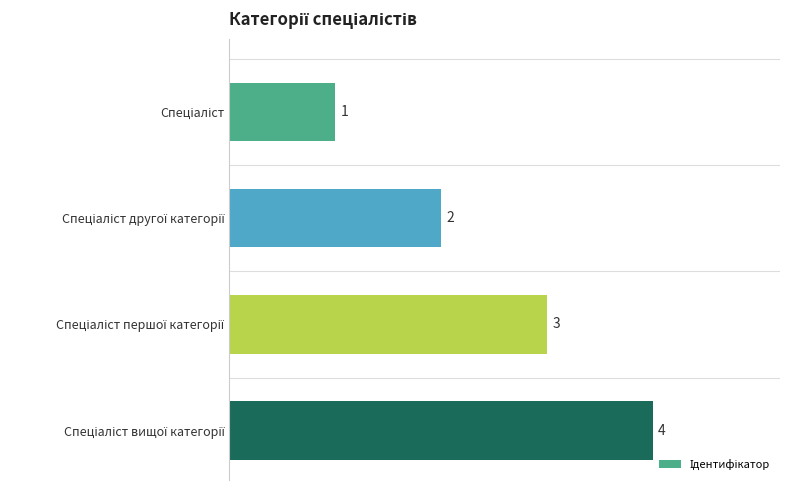

How many values are between 2 and 4?

3